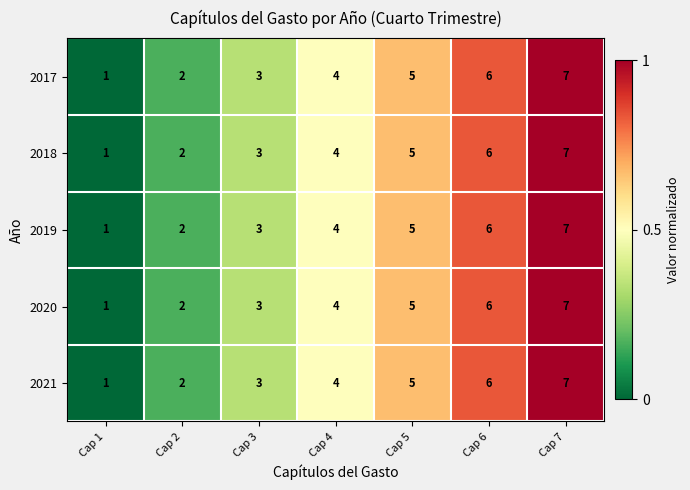

List the labels in order of 2019 value, largest first.

Cap 7, Cap 6, Cap 5, Cap 4, Cap 3, Cap 2, Cap 1